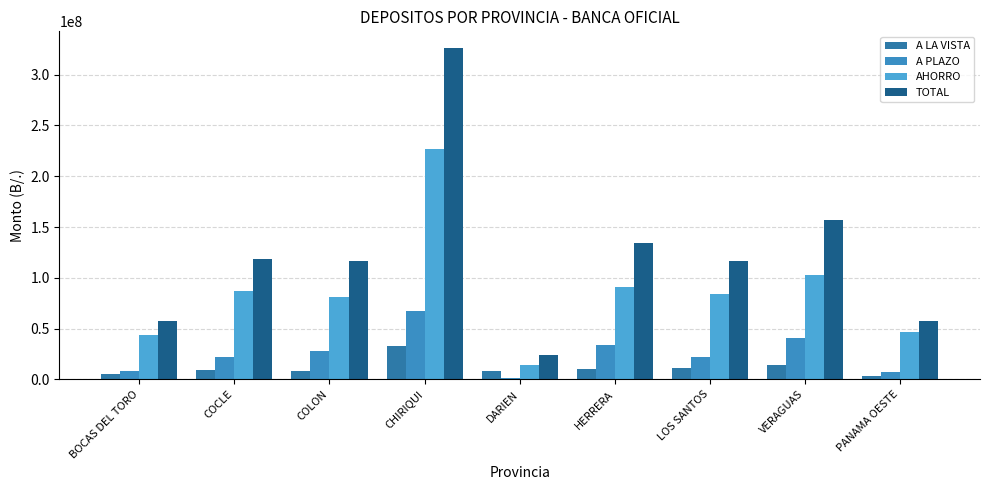

What is the total value across all series at CHIRIQUI?

652584383.7